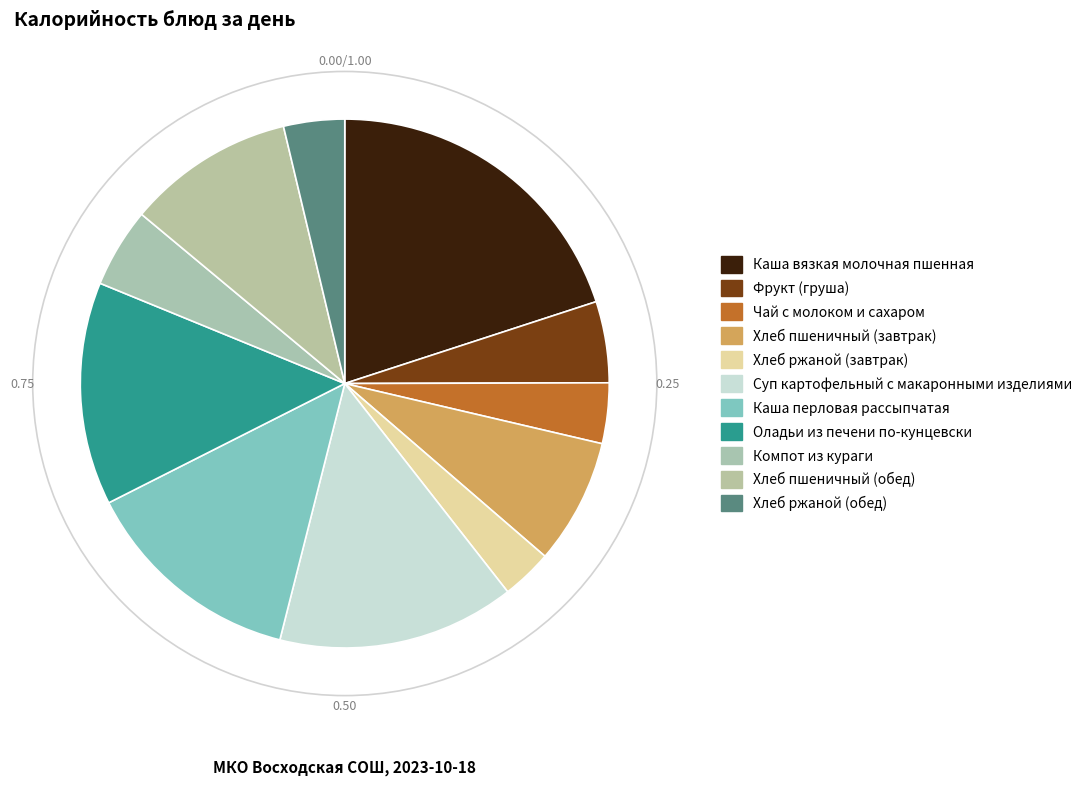

Which category has the biggest portion of the pie?

Каша вязкая молочная пшенная